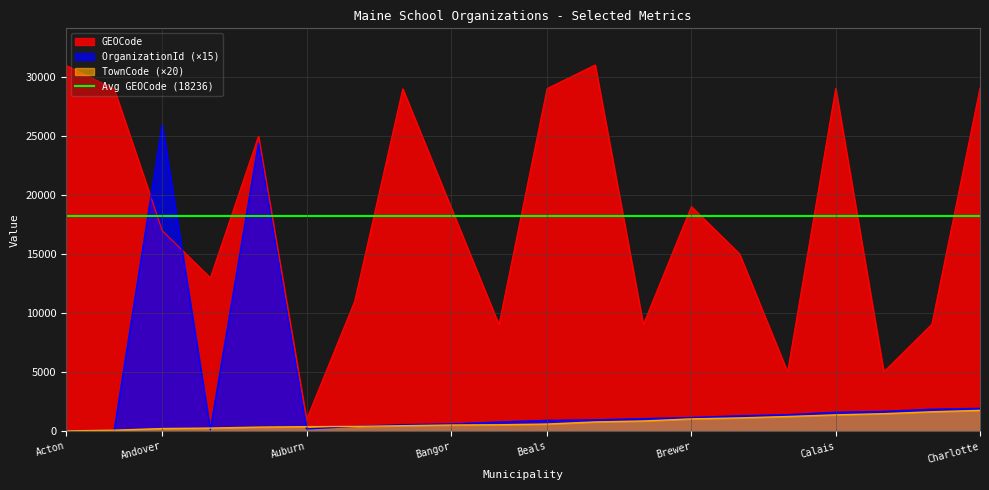

What is the difference between the second highest and minimum values in the OrganizationId series?

24405